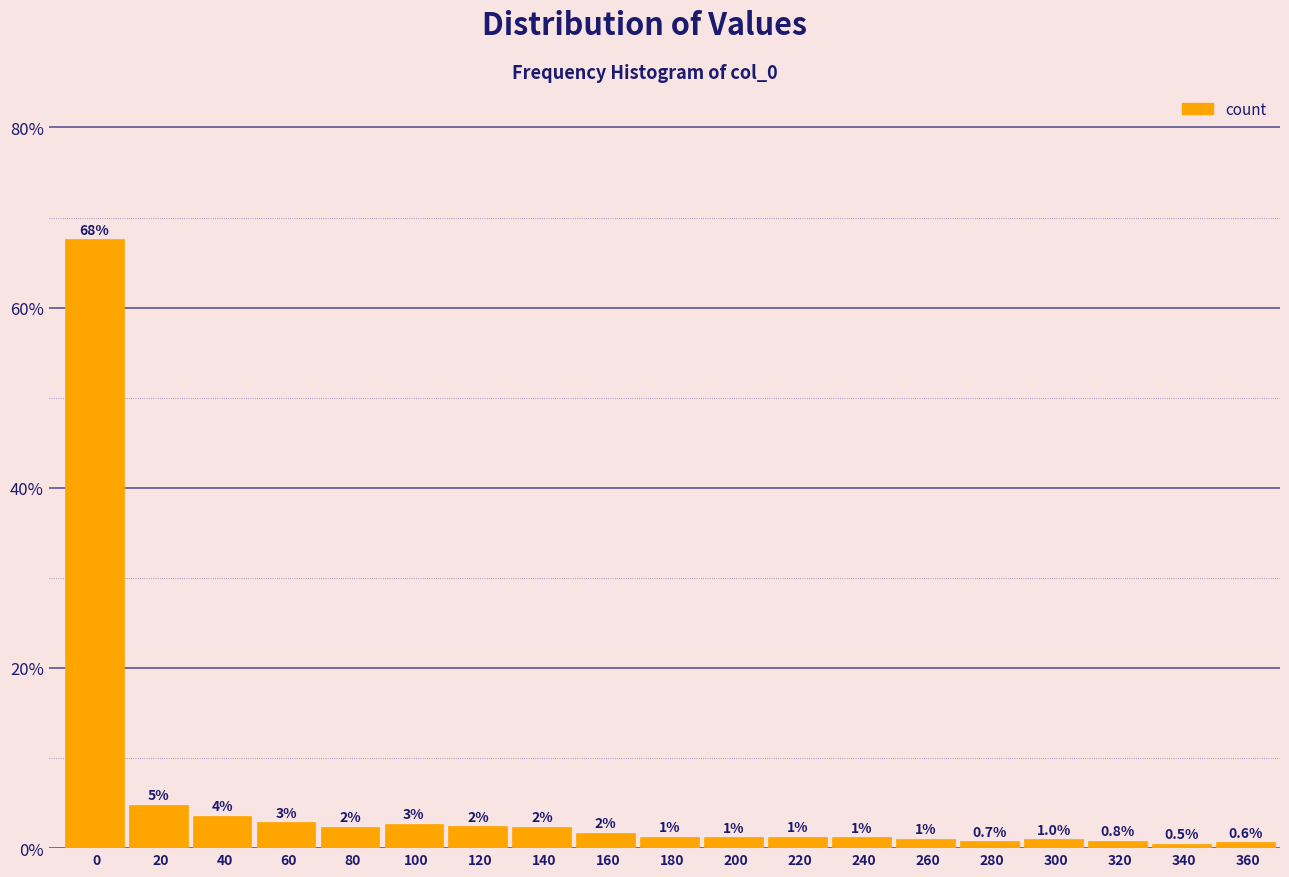

At which label is the value closest to 34?

20